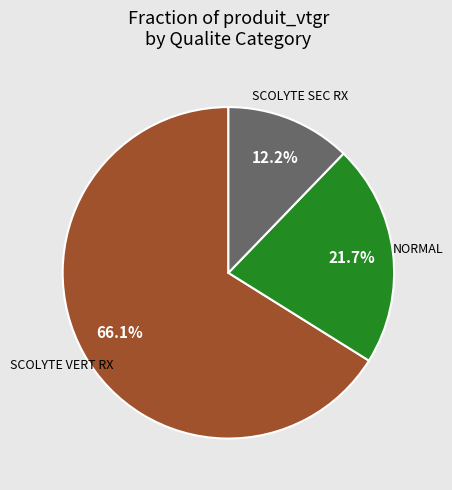

Does any single category account for the majority?

Yes